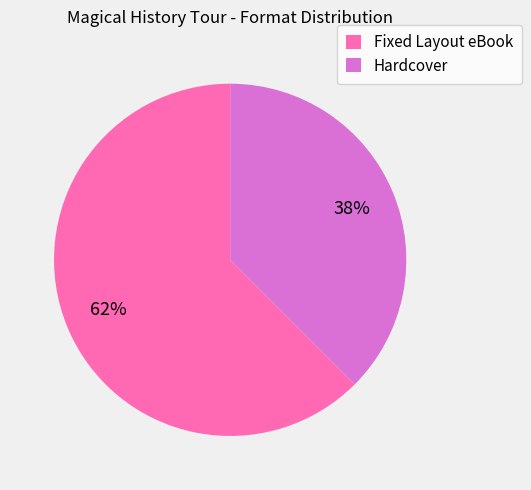

Is there any slice that represents more than half of the pie?

Yes